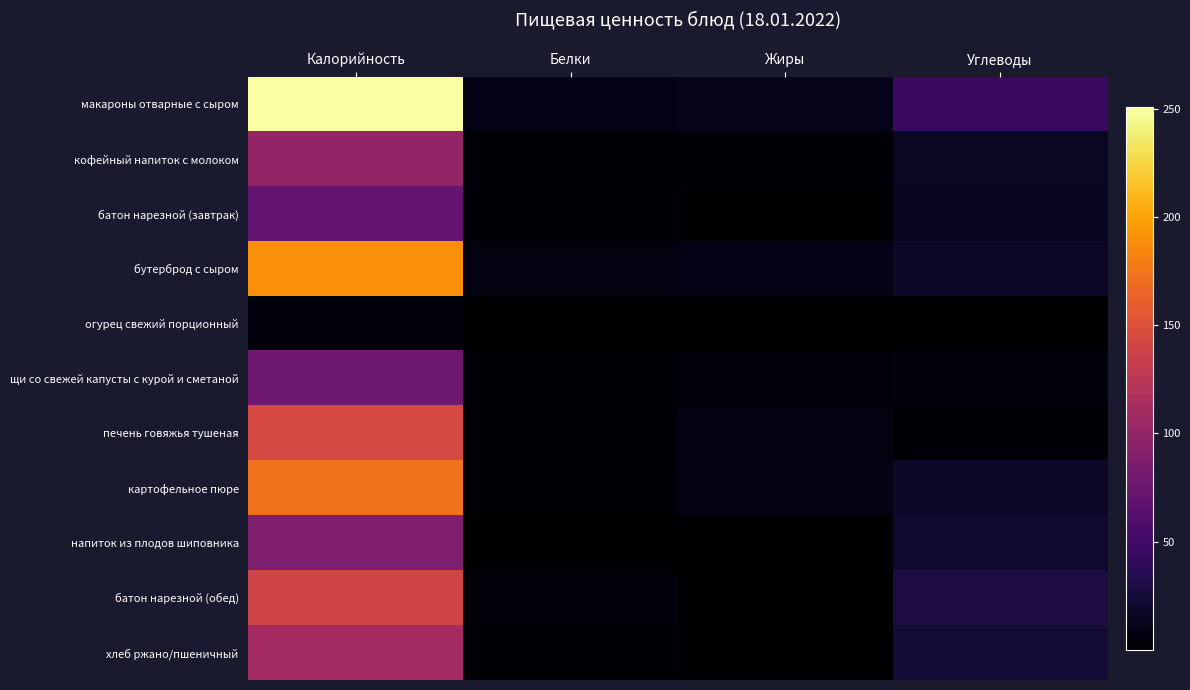

Reading right to left, extract all data points from this chart.

макароны отварные с сыром: Углеводы=45.5	Жиры=11.9	Белки=10.1	Калорийность=250.8
кофейный напиток с молоком: Углеводы=15.9	Жиры=2.7	Белки=3.2	Калорийность=100.6
батон нарезной (завтрак): Углеводы=14.4	Жиры=0.3	Белки=2.4	Калорийность=69.8
бутерброд с сыром: Углеводы=17.8	Жиры=10.0	Белки=7.0	Калорийность=188.4
огурец свежий порционный: Углеводы=1.0	Жиры=0.1	Белки=0.5	Калорийность=6.0
щи со свежей капусты с курой и сметаной: Углеводы=6.3	Жиры=4.2	Белки=2.2	Калорийность=76.8
печень говяжья тушеная: Углеводы=3.4	Жиры=7.9	Белки=2.4	Калорийность=143.1
картофельное пюре: Углеводы=18.0	Жиры=9.2	Белки=3.1	Калорийность=172.8
напиток из плодов шиповника: Углеводы=20.8	Жиры=0.3	Белки=0.7	Калорийность=88.2
батон нарезной (обед): Углеводы=28.8	Жиры=0.6	Белки=4.7	Калорийность=140.0
хлеб ржано/пшеничный: Углеводы=23.7	Жиры=0.5	Белки=2.7	Калорийность=110.3